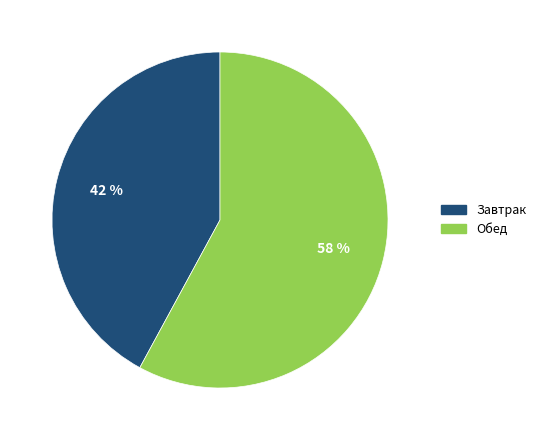

Which slice is the largest?

Обед